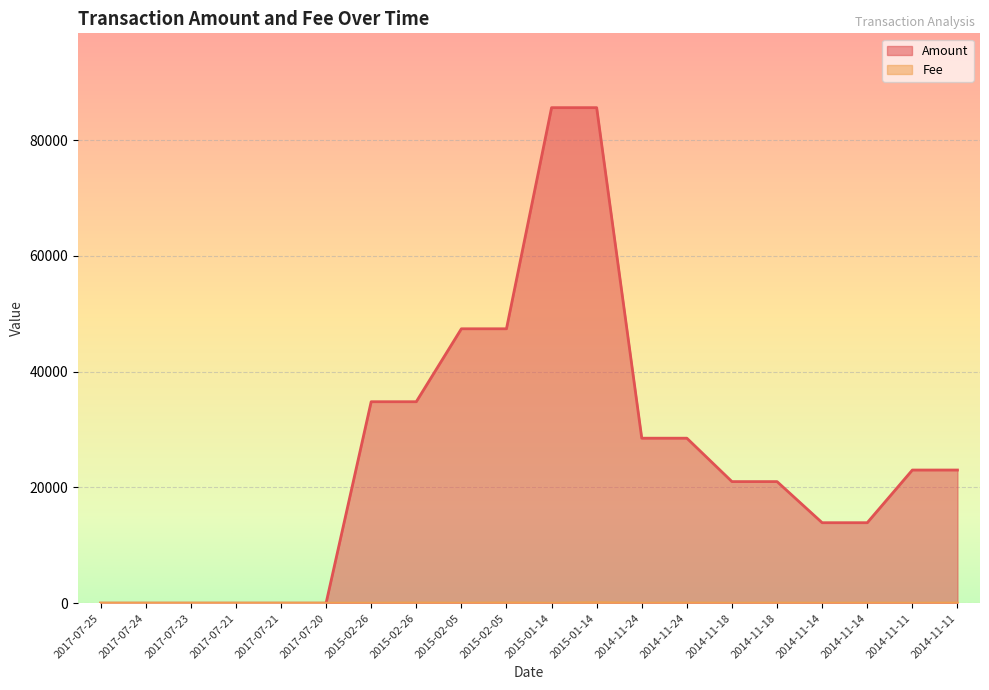

Rank the series at 2014-11-14 from highest to lowest value.

Amount, Fee